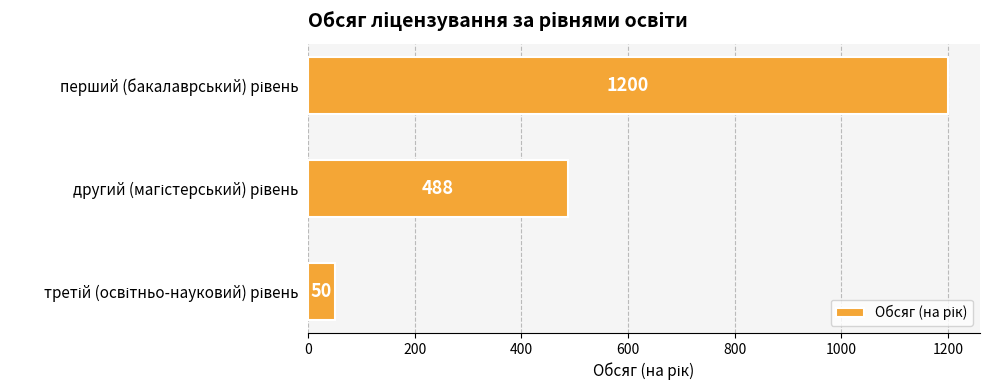

What is the value of the 1st bar from the top?

1200